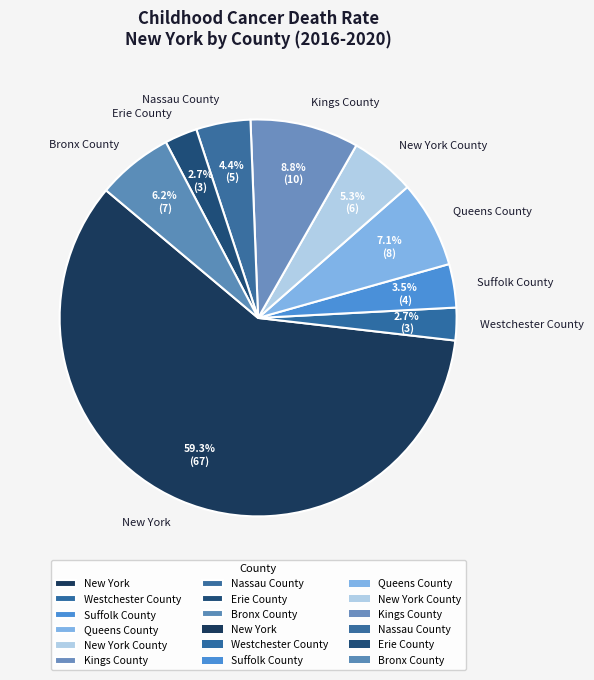

Approximately how many times larger is the value at Bronx County compared to New York County?

1.2